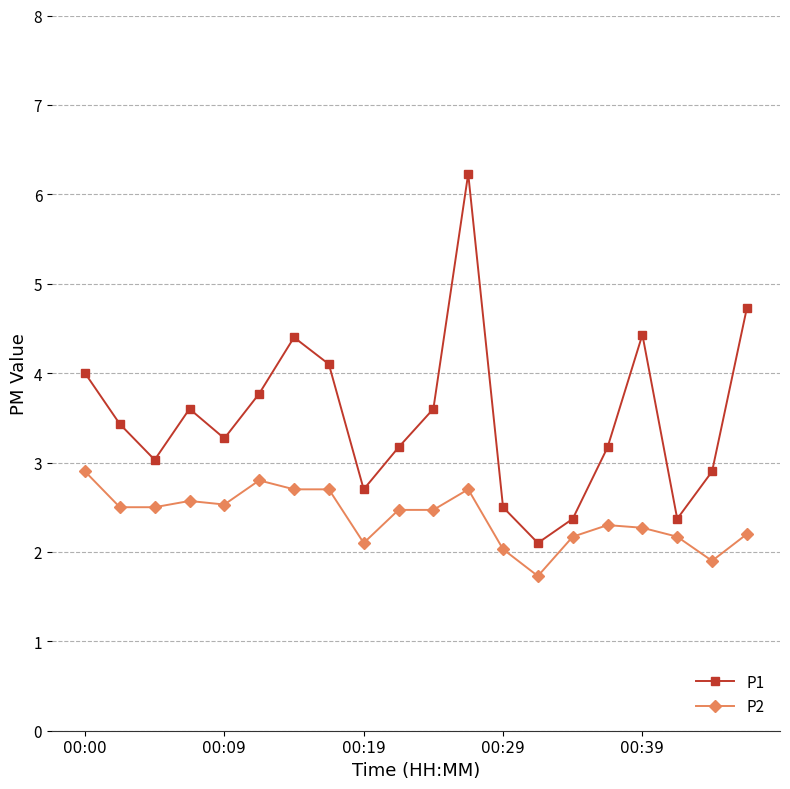

True or false: P2 and P1 intersect in this chart.

False